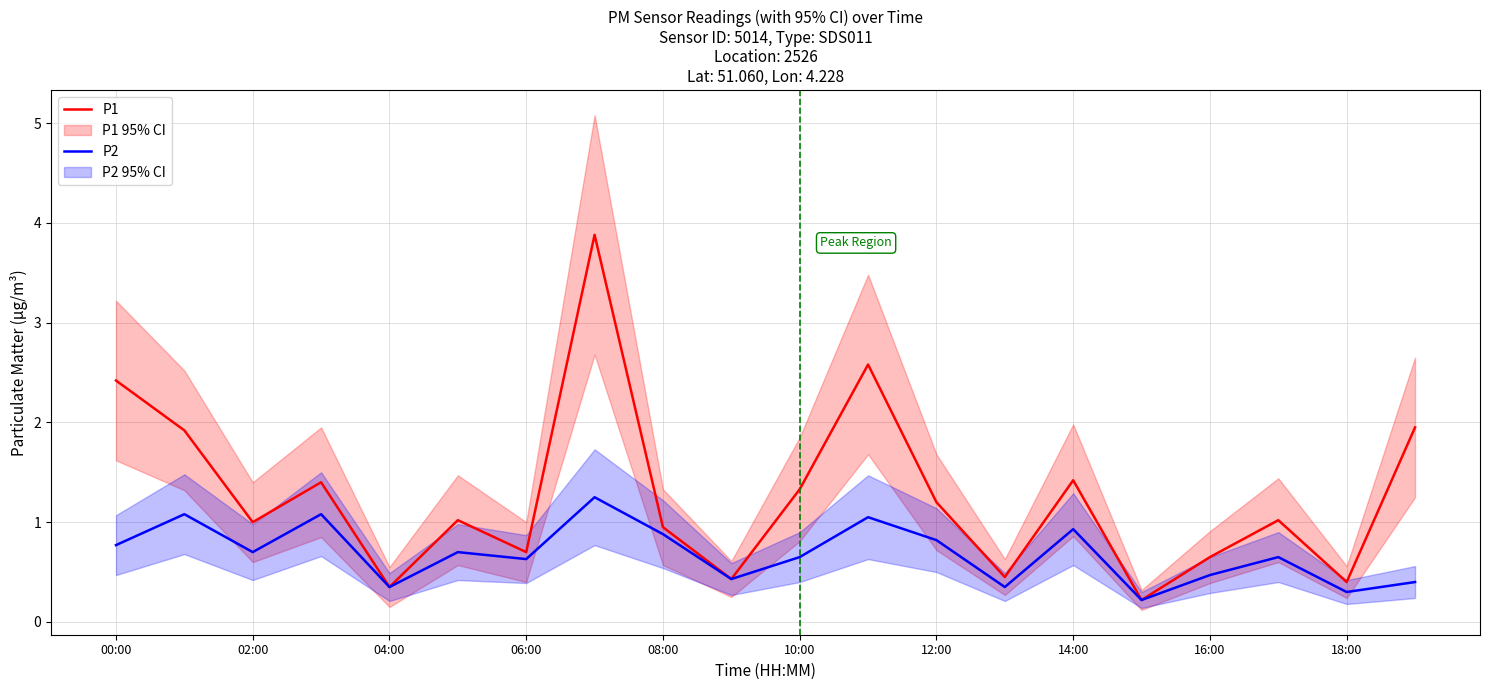

What is the value of the P1 point at the 8th from the left?

3.9